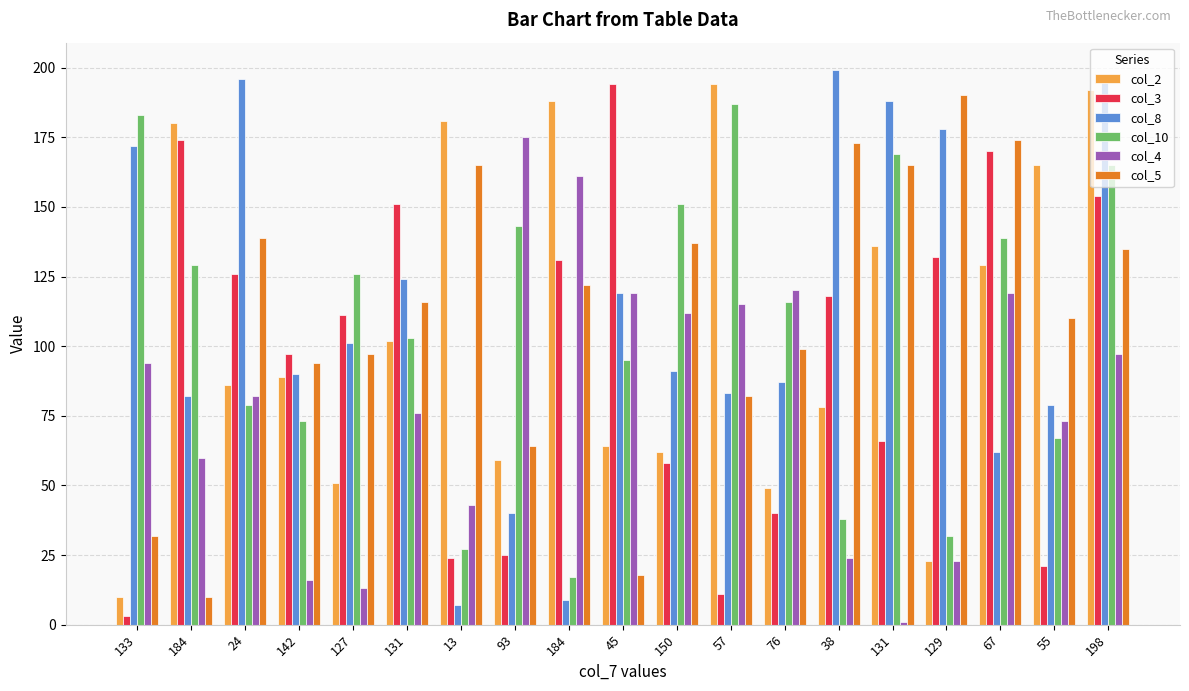

Which series has the largest total across all categories?

col_5